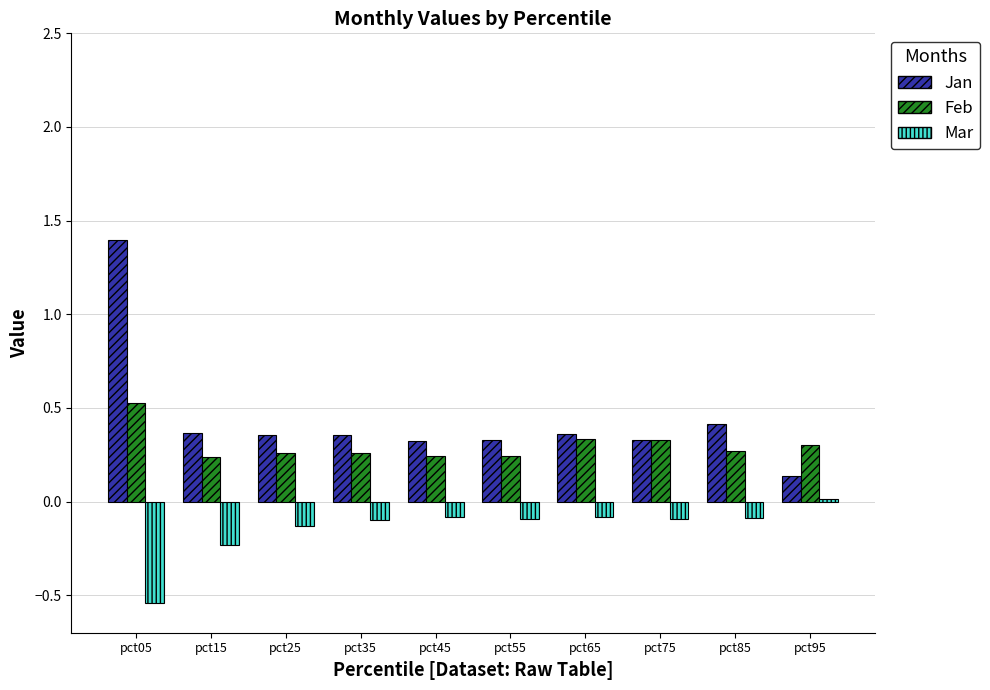

True or false: Jan has a value of 1.4 at pct05.

True